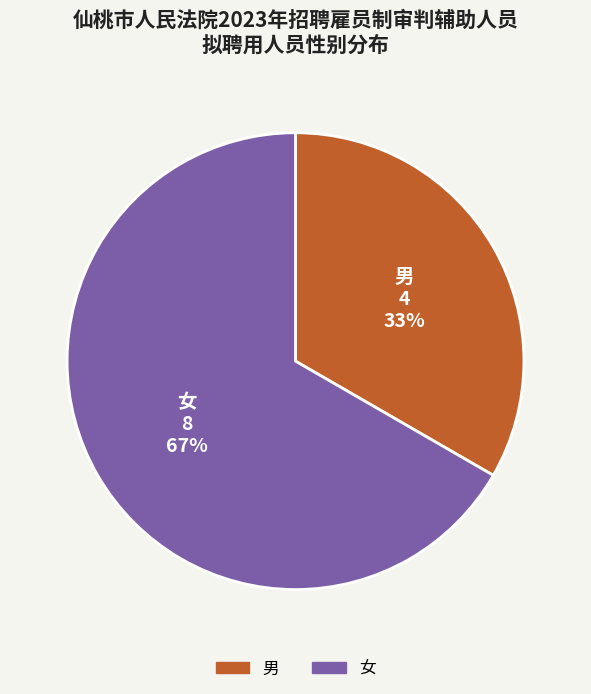

To the nearest percent, what is the combined percentage of 女 and 男?

100%